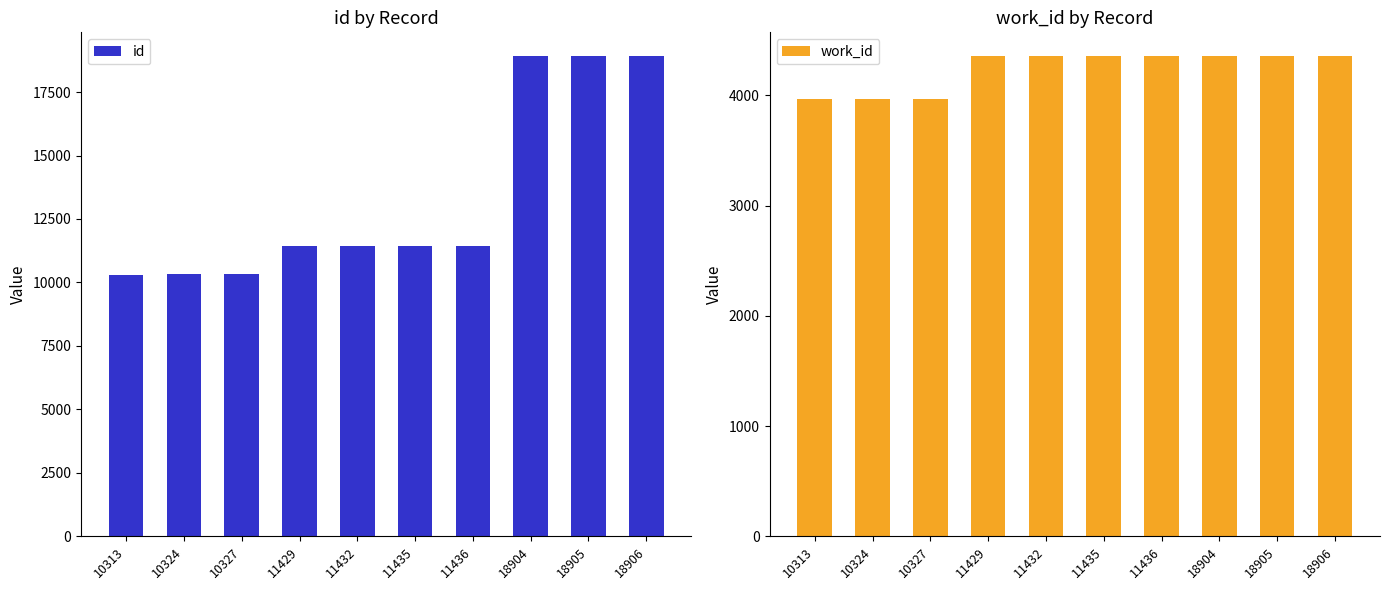

Reading left to right, extract all data points from this chart.

id: 10313=10313	10324=10324	10327=10327	11429=11429	11432=11432	11435=11435	11436=11436	18904=18904	18905=18905	18906=18906
work_id: 10313=3963	10324=3963	10327=3963	11429=4353	11432=4353	11435=4353	11436=4353	18904=4353	18905=4353	18906=4353